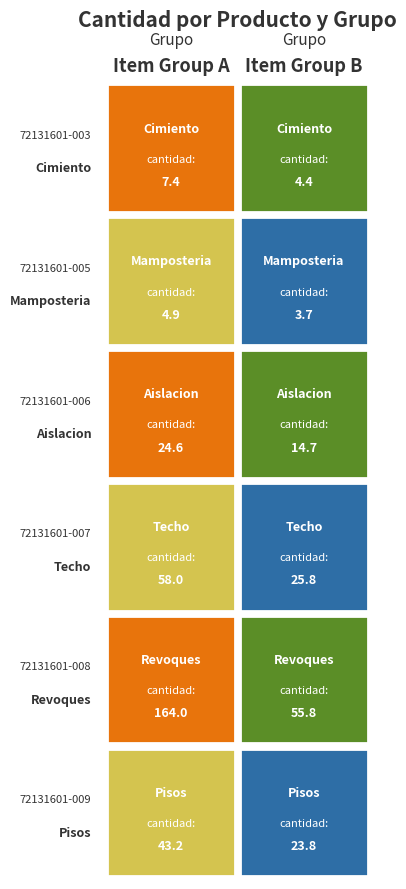

What is the minimum value for Revoques?

55.8